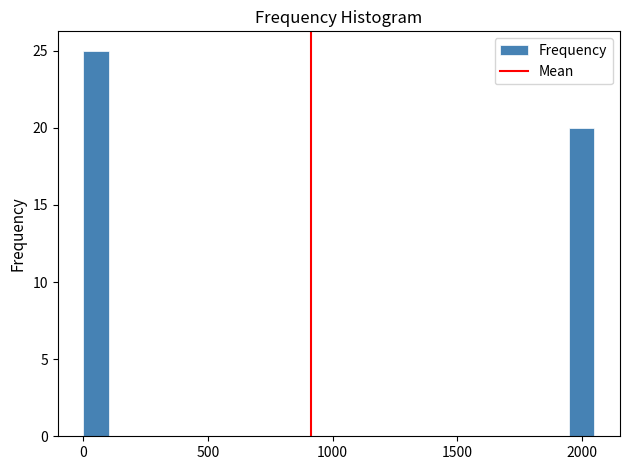

Around what value on the x-axis is the tallest bar? Give the approximate position of its centre, as read against the axis.

50